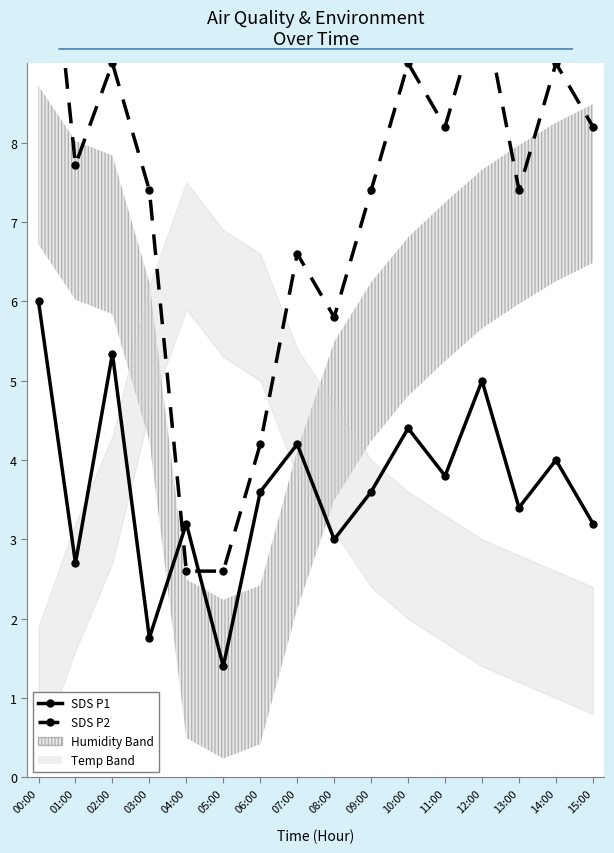

List the series in order of their overall mean, lowest first.

SDS P1, SDS P2